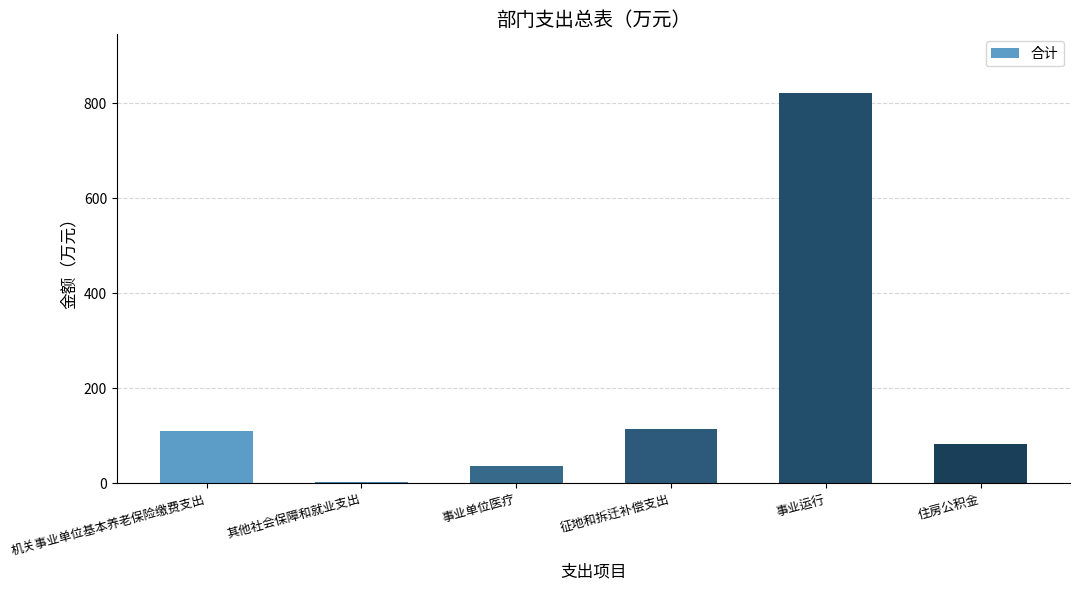

What is the label of the 4th bar from the left?

征地和拆迁补偿支出